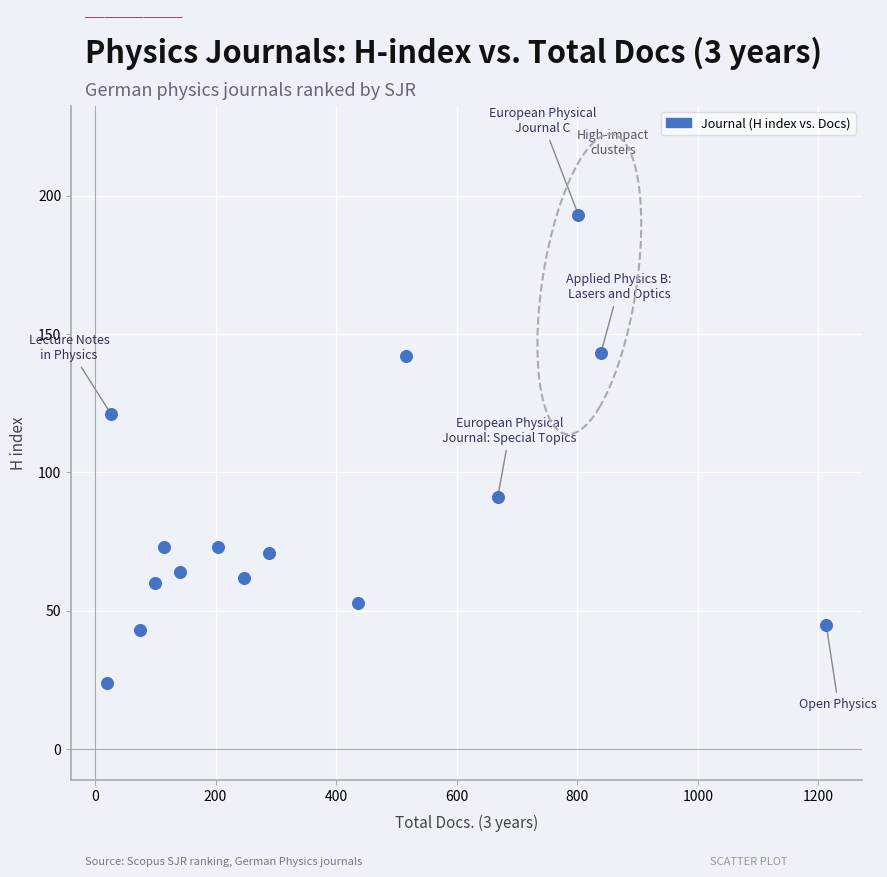

What is the range of X values (max minus min)?

1193